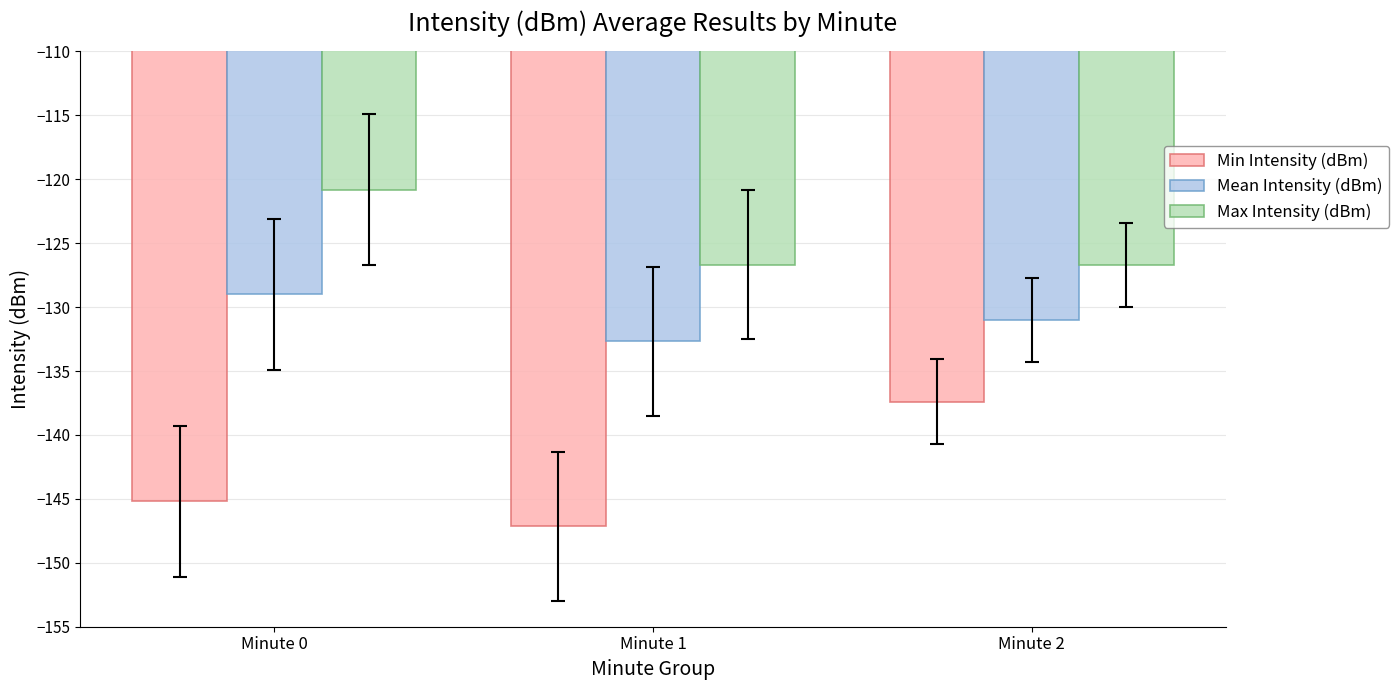

What is the average value of the Max Intensity (dBm) series?

-124.7